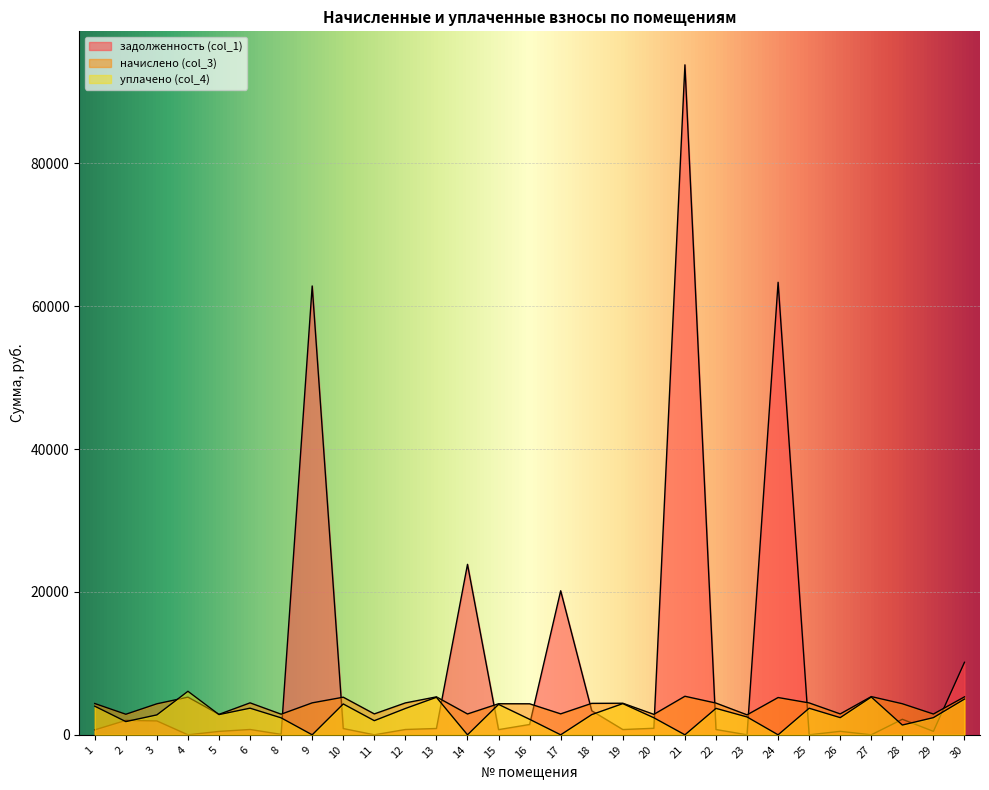

At how many categories does at least one series exceed 81508?

1